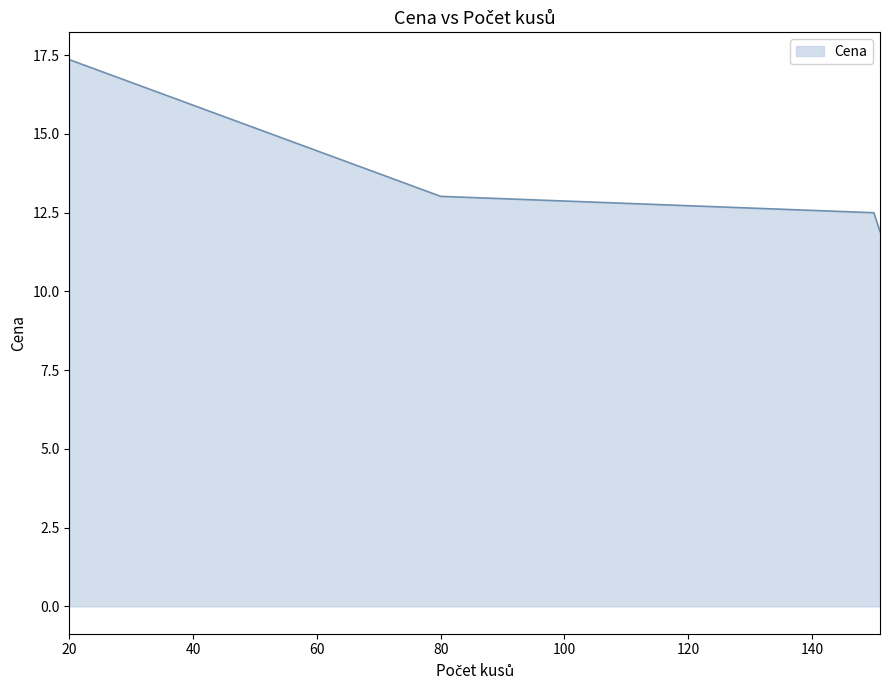

Count the number of categories in the chart.

4